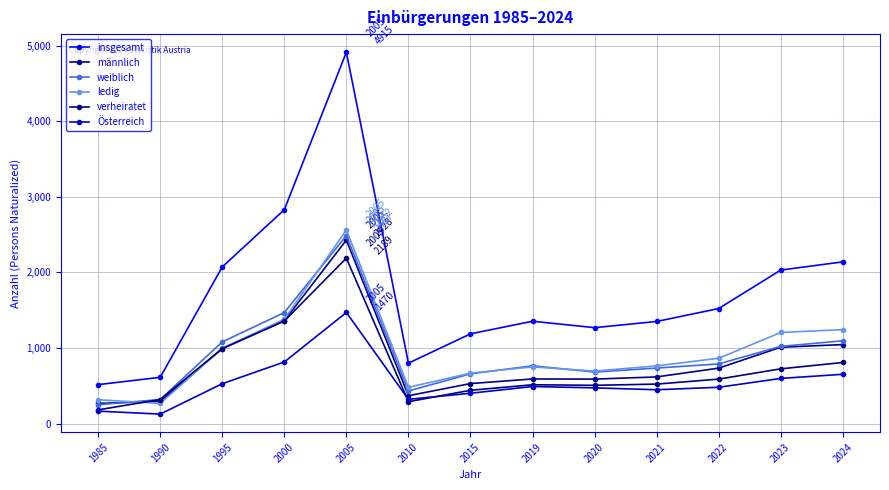

At which category does verheiratet reach its first local valley?

2010